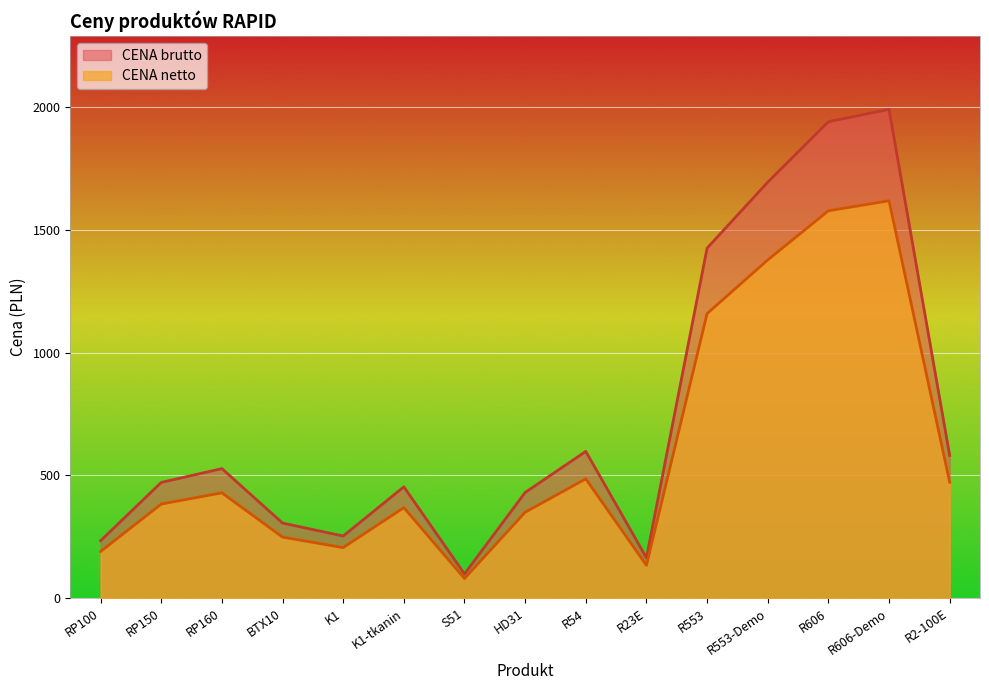

Which category has the highest value across all series?

R606-Demo